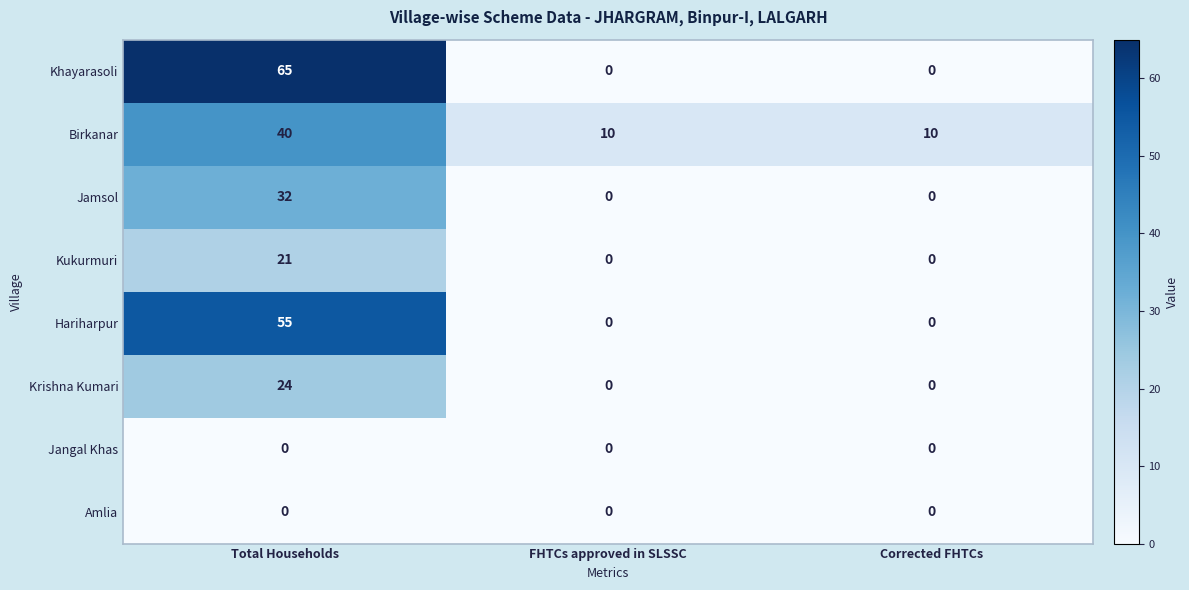

Which series has the largest range (max minus min)?

Khayarasoli